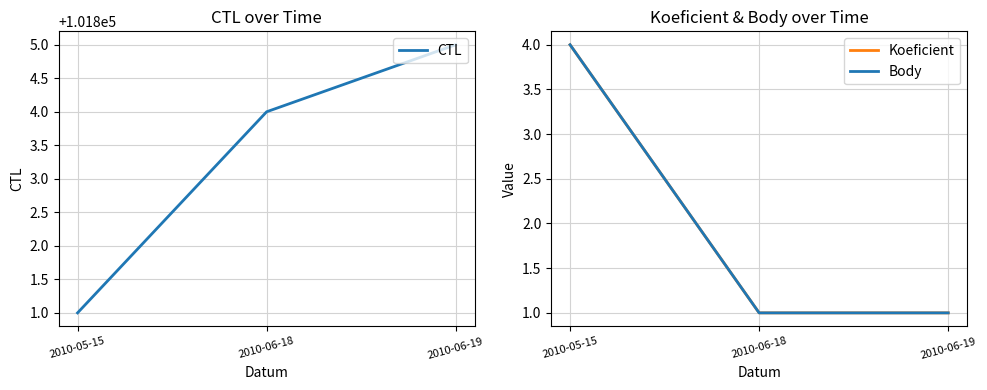

What position from the left is 2010-05-15?

1